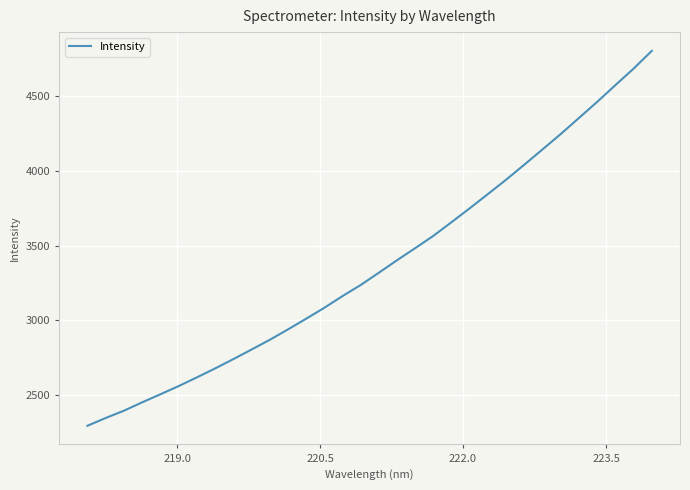

What is the difference between the maximum and minimum values?

2509.4